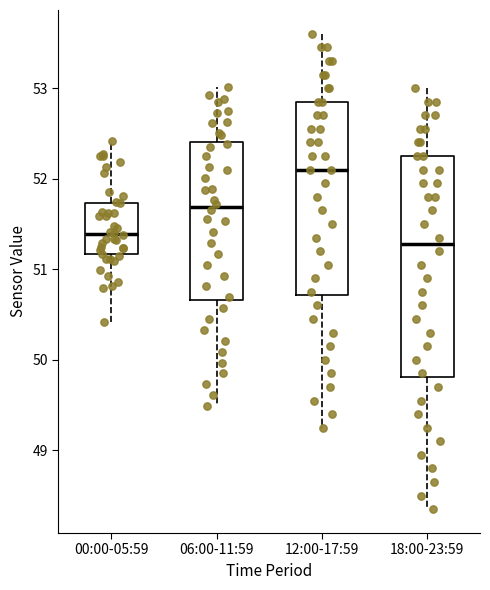

Where is the upper edge of the box for 00:00-05:59 on the y-axis? The values are not printed on the chart, so give them approximately, as read against the axis.

51.7